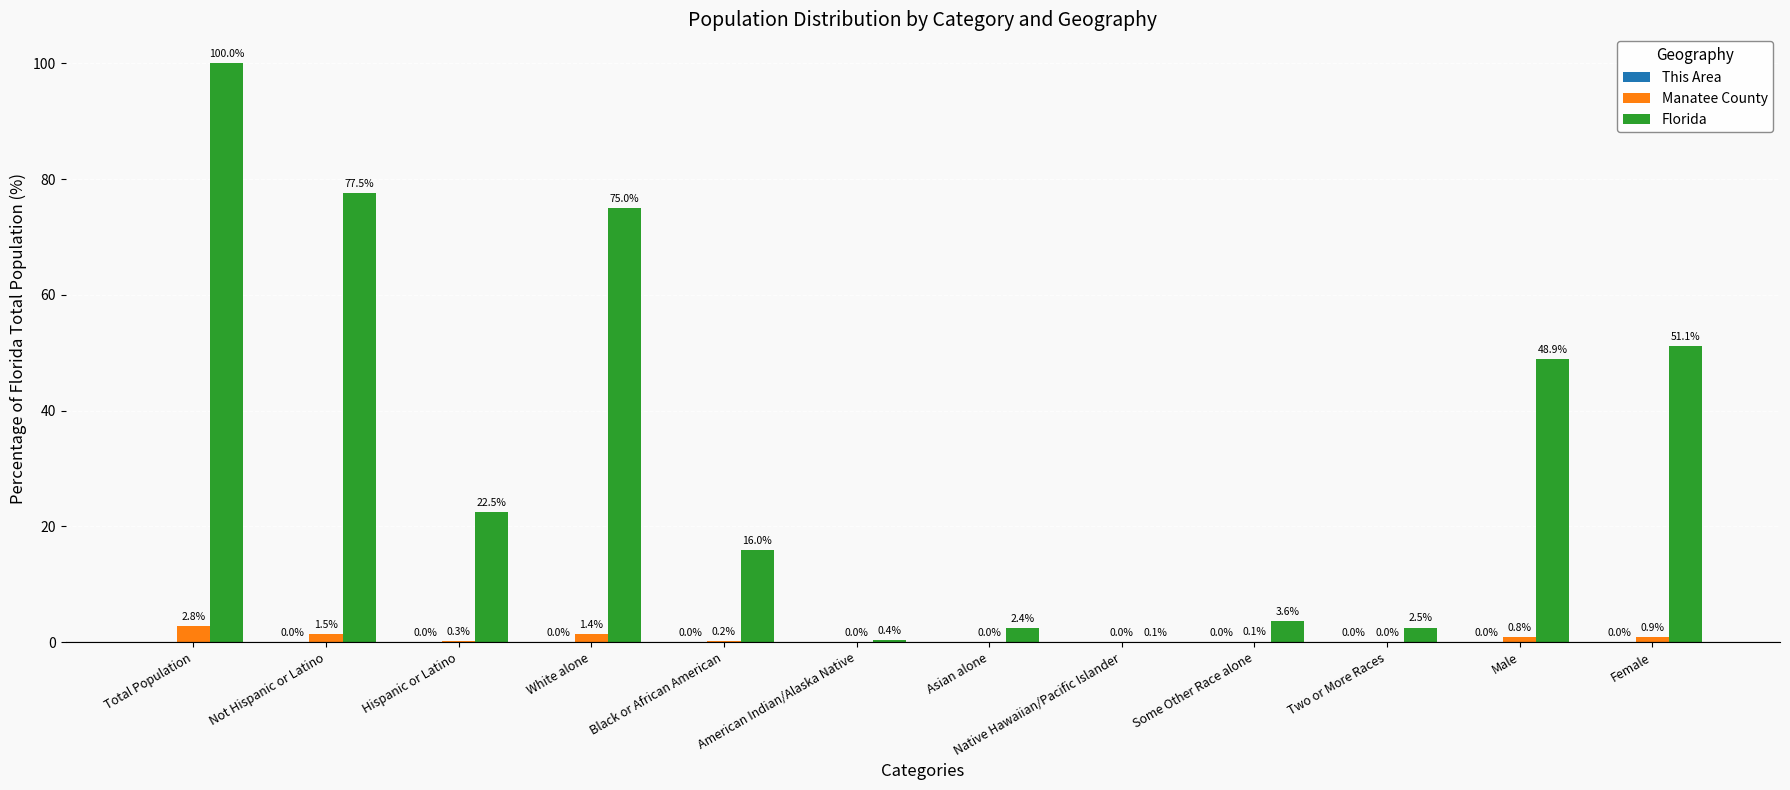

What is the sum of all Florida values?

400.0